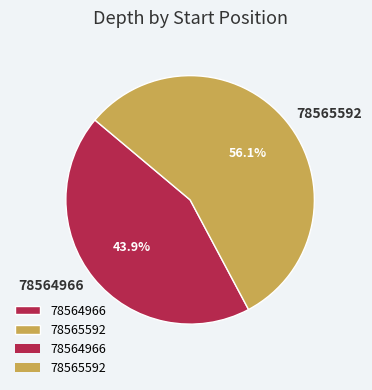

Which category accounts for the majority?

78565592